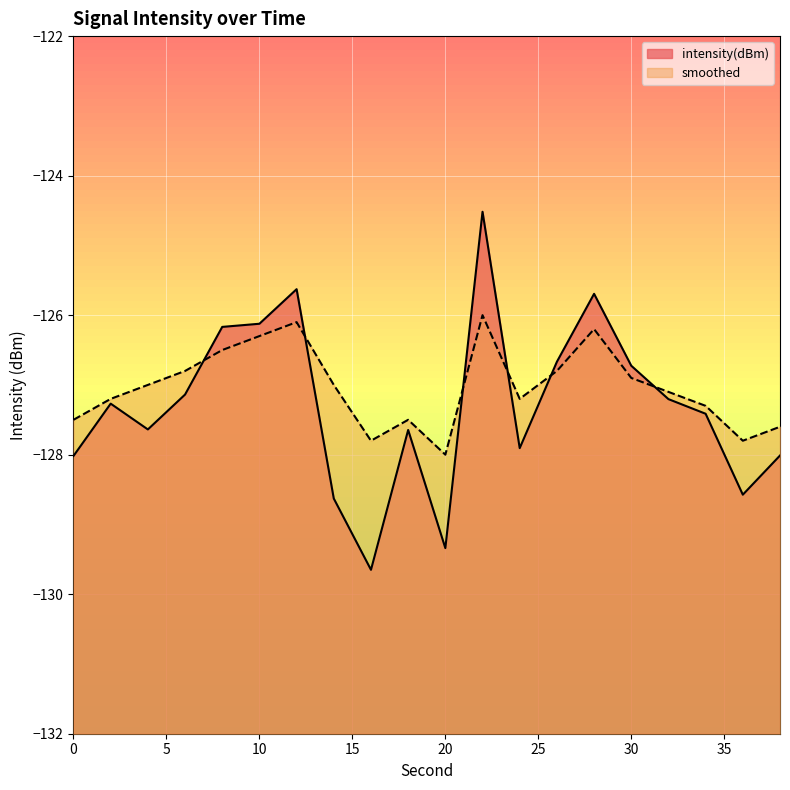

At which category does smoothed reach its first local valley?

16